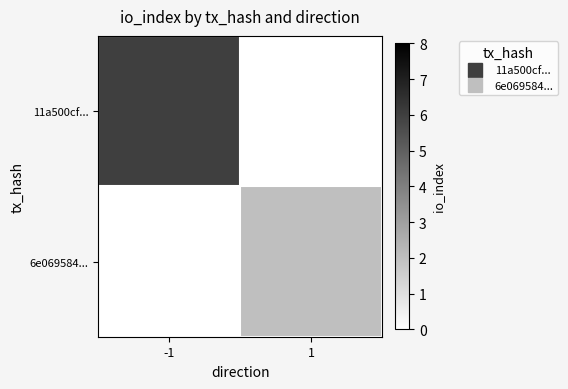

Count the number of data series in this chart.

2